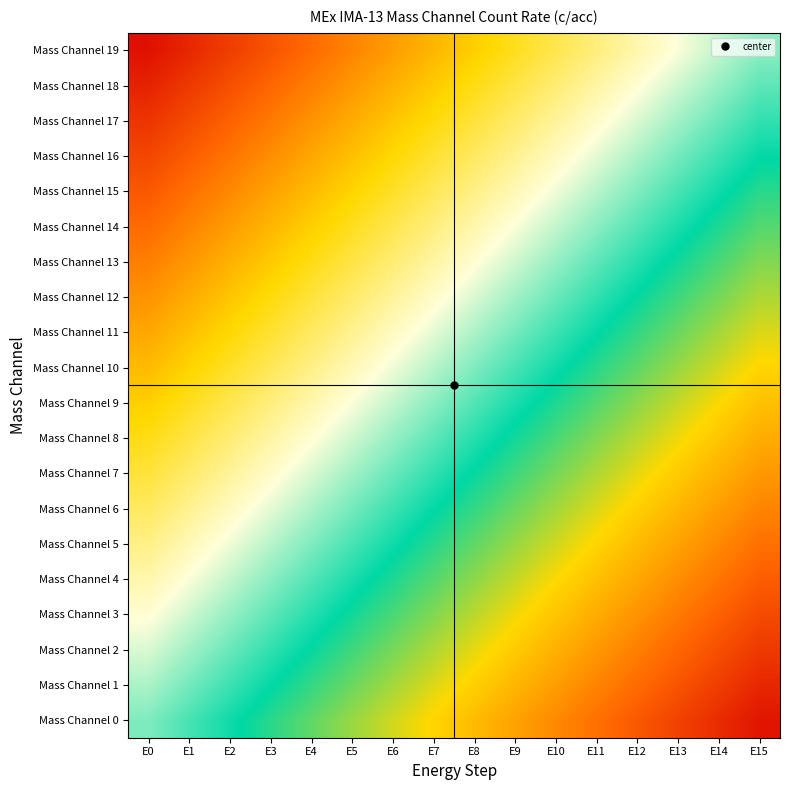

At which category is the sum across all series the highest?

E15